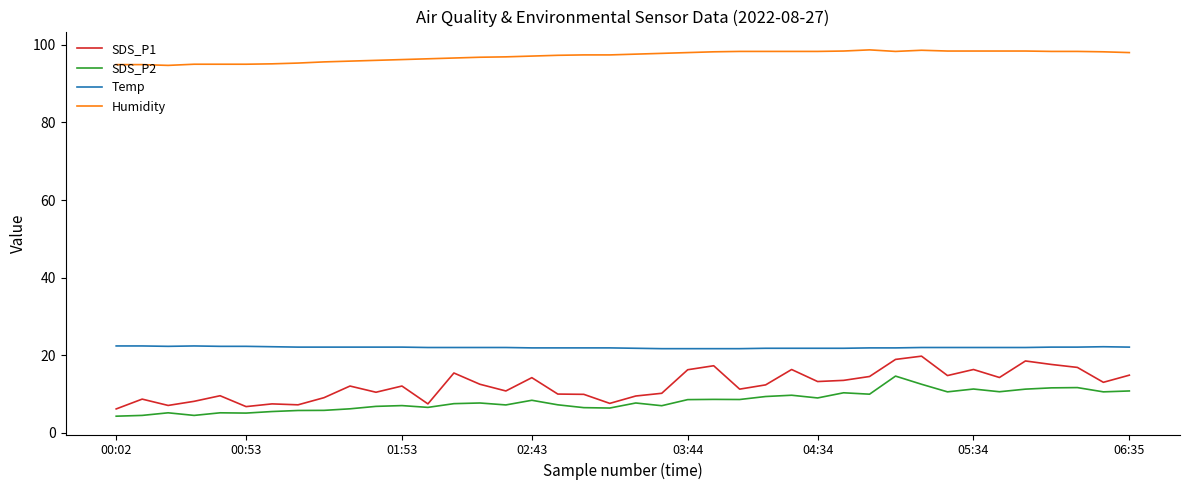

True or false: Temp and Humidity intersect in this chart.

False